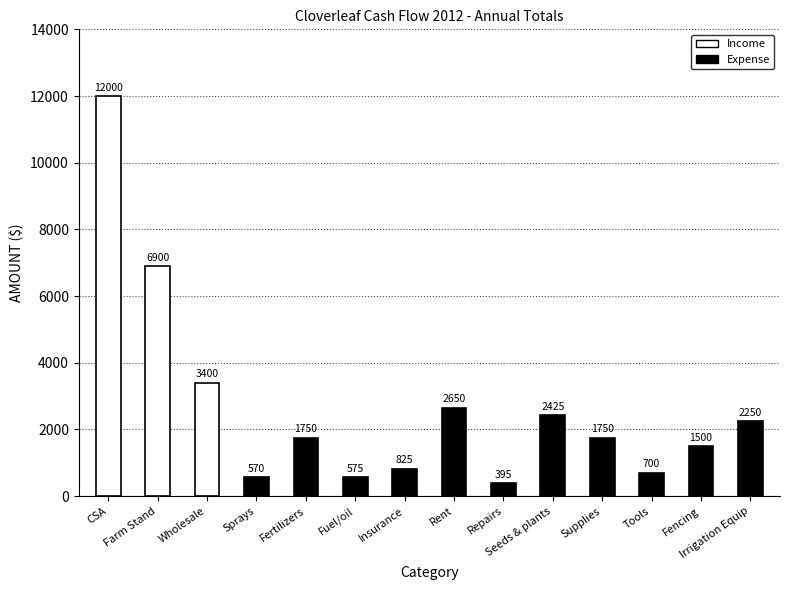

The value at Seeds & plants is 2425. True or false?

True